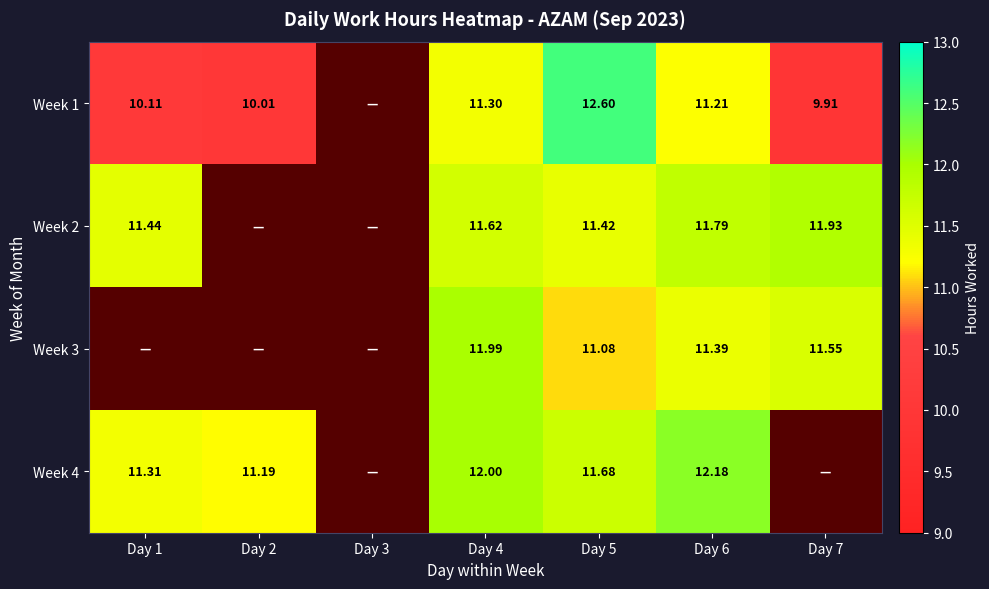

What is the sum of all Week 3 values?

46.0